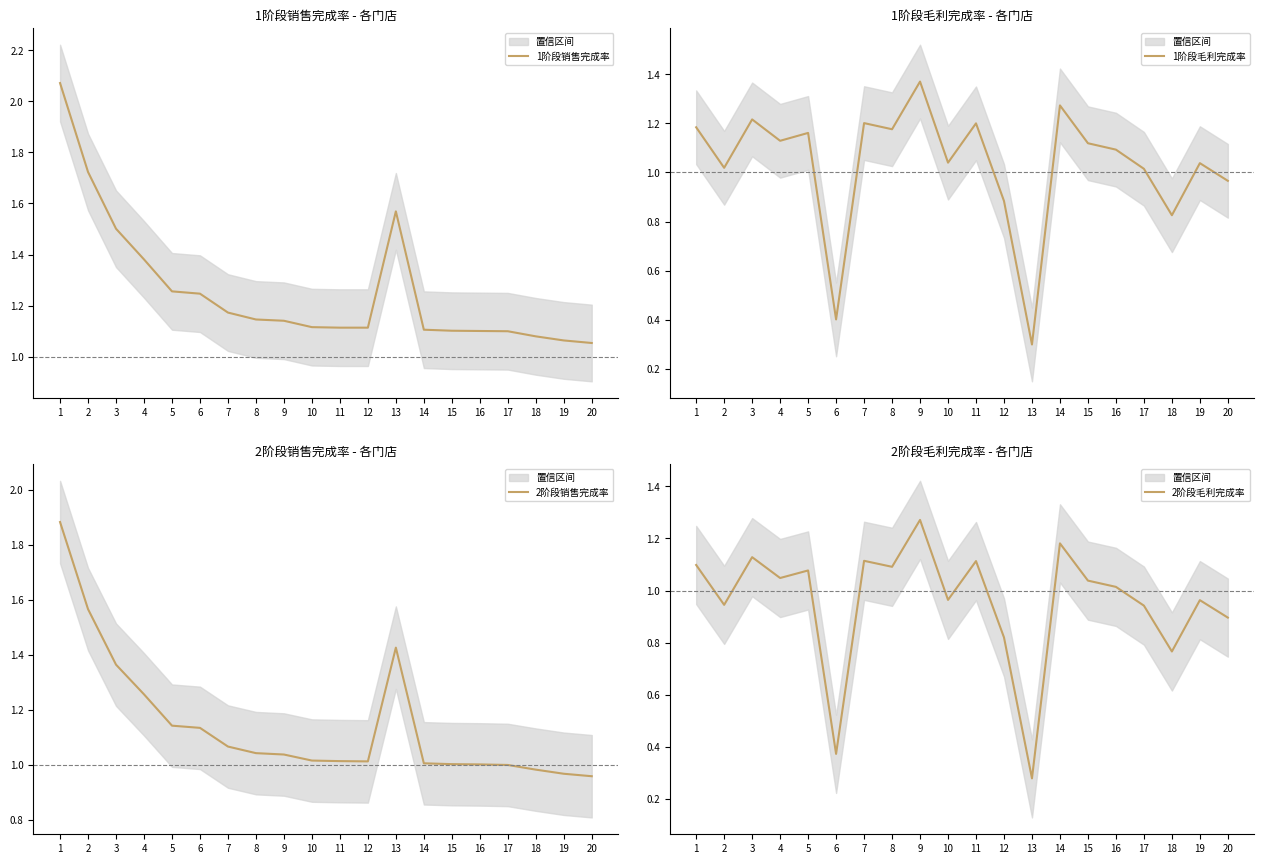

List the series in order of their peak value, lowest first.

2阶段毛利完成率, 1阶段毛利完成率, 2阶段销售完成率, 1阶段销售完成率